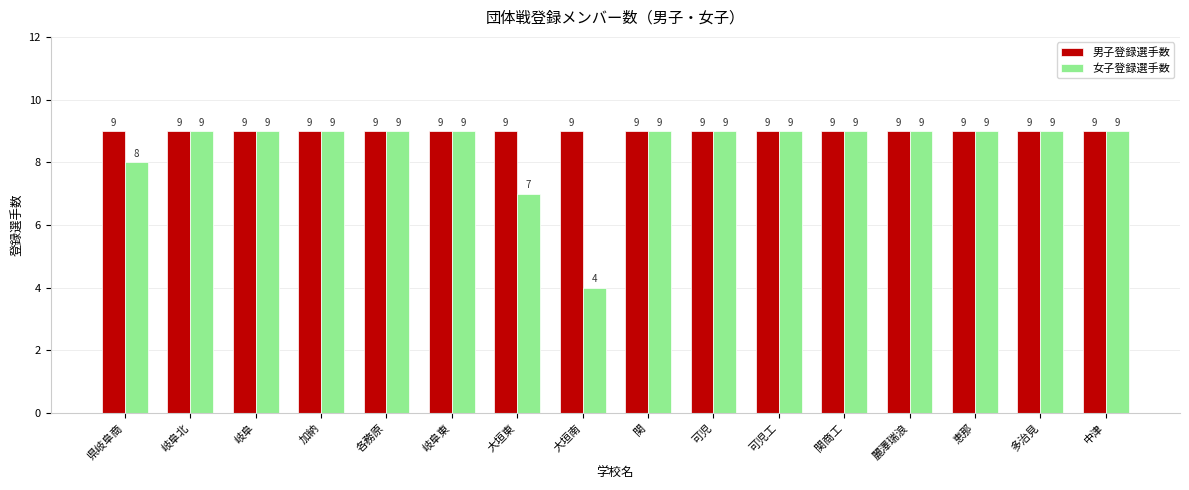

How many groups of bars are there?

16